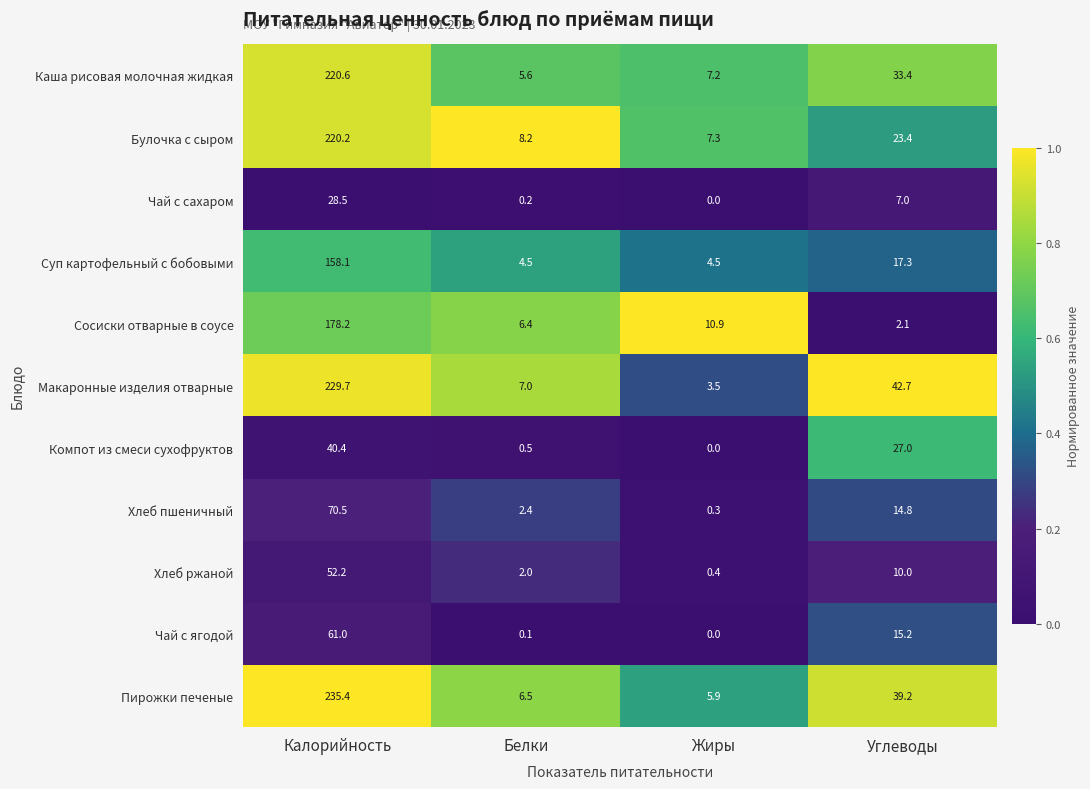

At which category is the sum across all series the highest?

Калорийность